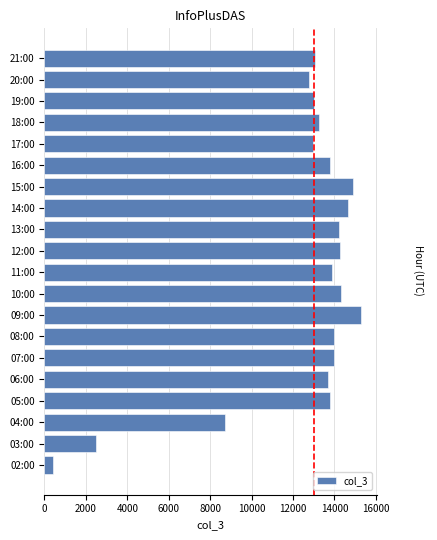

True or false: the data shows 5143 at 06:00.

False